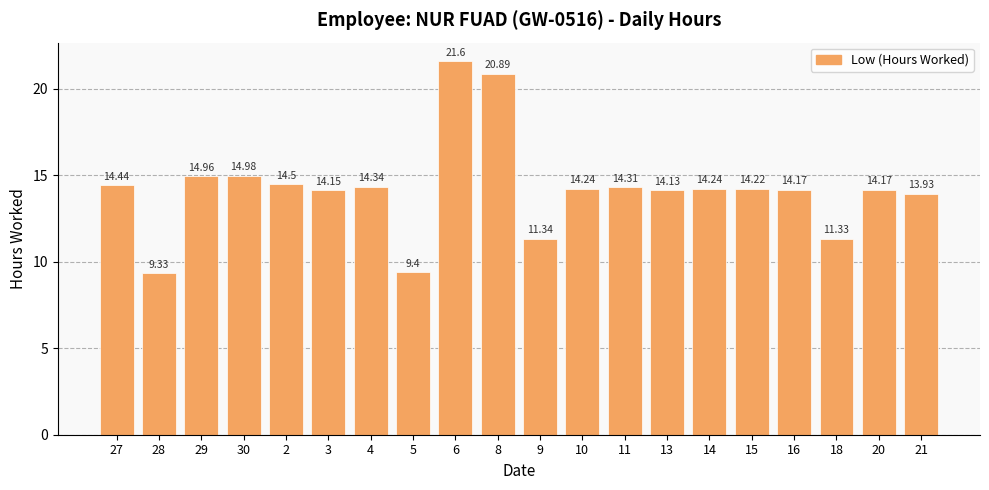

Between 30 and 5, which is larger?

30